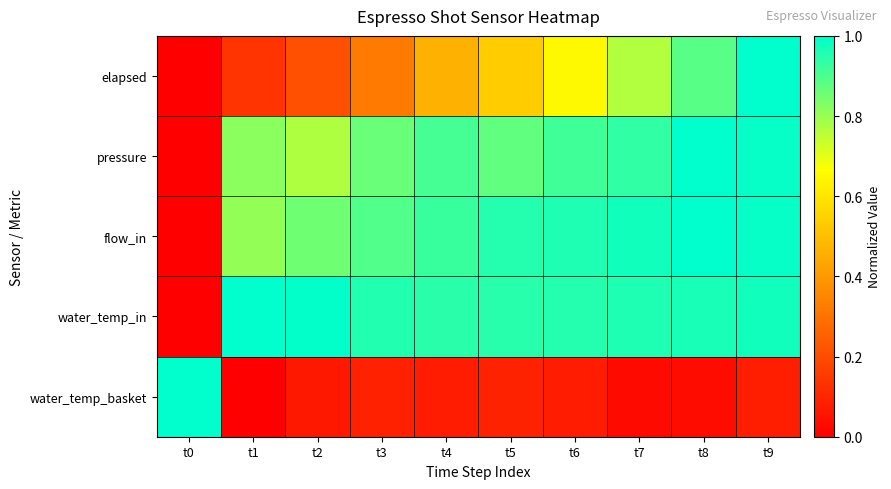

Which series has the largest range (max minus min)?

elapsed